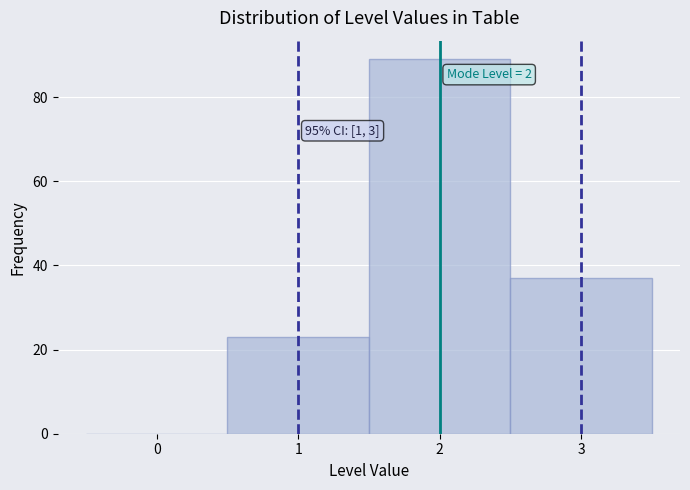

Which range on the x-axis has the tallest bar?

1.5 to 2.5